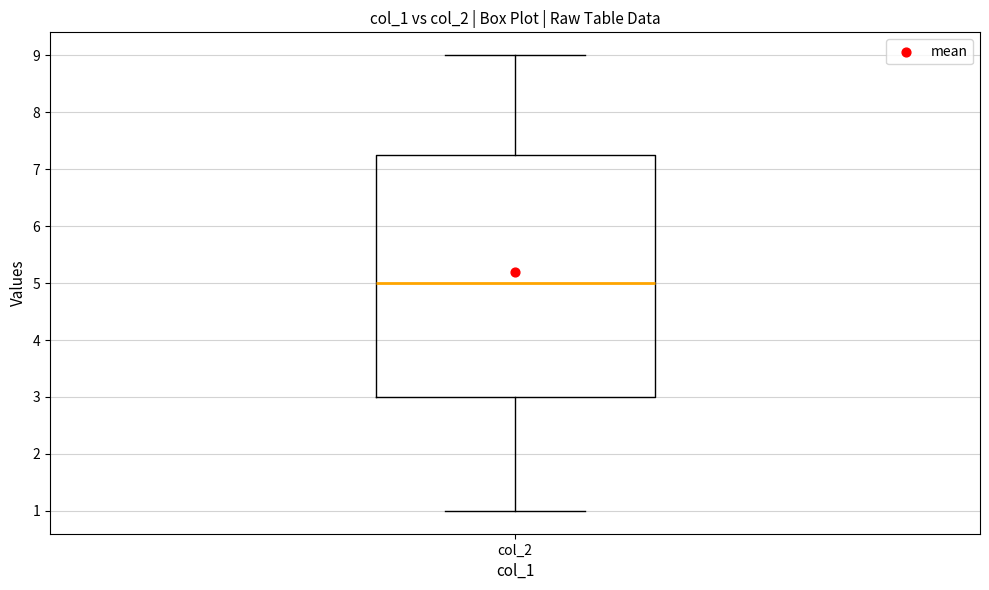

Transcribe this box plot: give where the median line is, the range the box spans, and where the two whiskers end, as read against the y-axis. The values are not printed on the chart, so give them approximately, as read against the axis.

median 5.0, box 3.0 to 7.3, whiskers 1.0 to 9.0